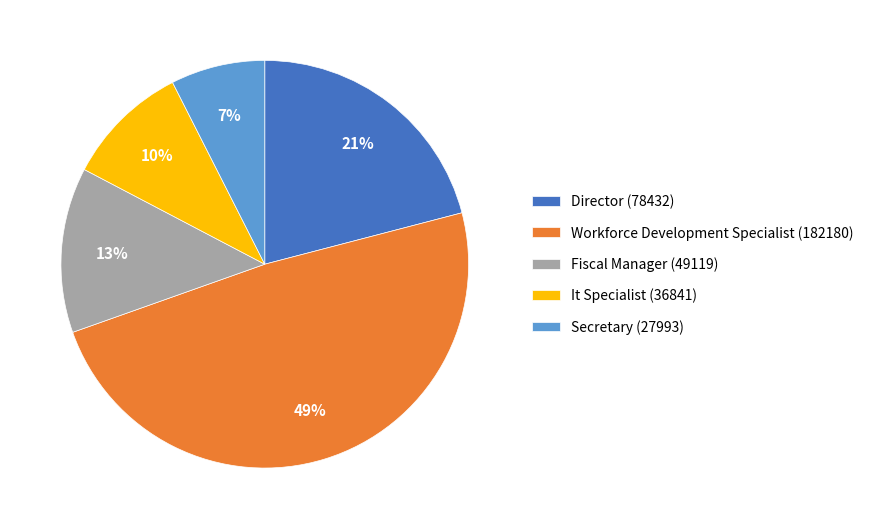

Between Workforce Development Specialist (182180) and Director (78432), which is larger?

Workforce Development Specialist (182180)